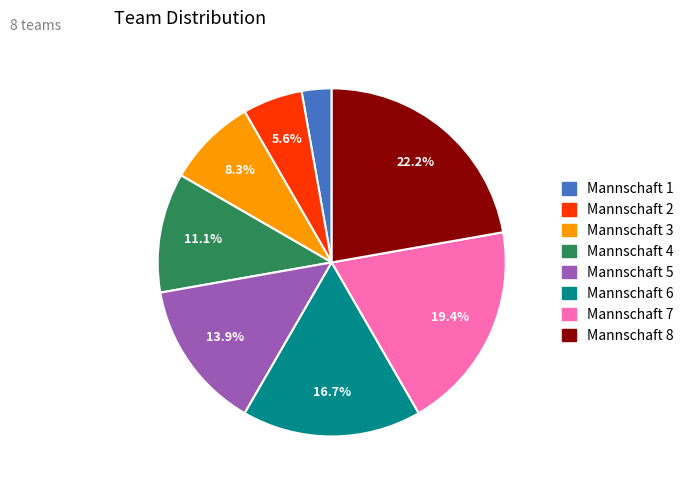

To the nearest percent, what percentage of the pie is Mannschaft 3?

8%